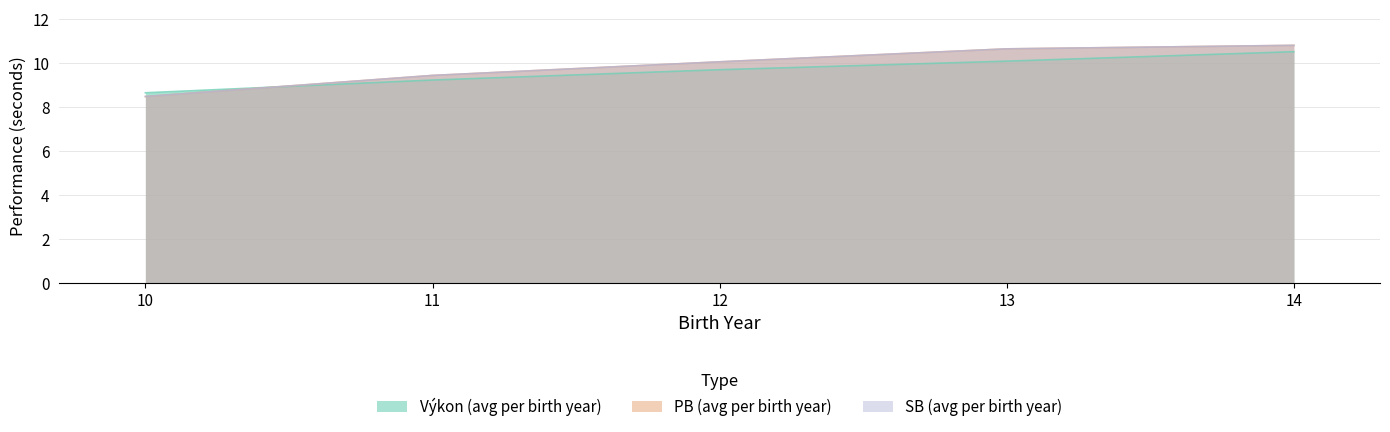

What is the total value across all series at 11?

28.1